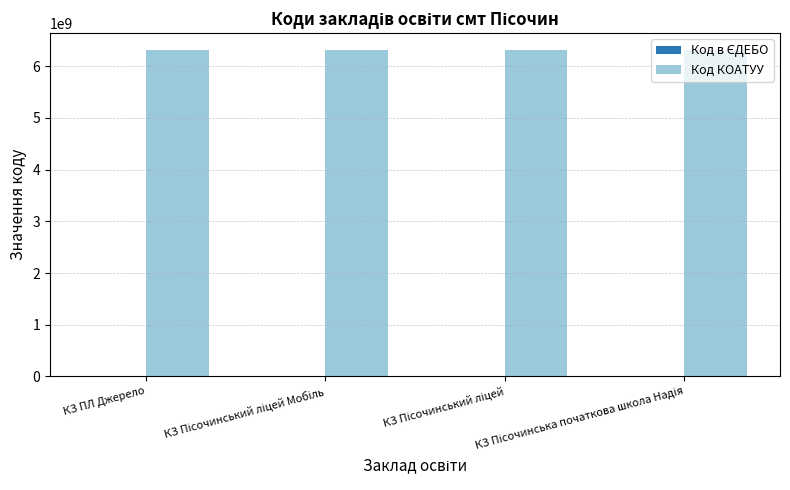

What is the maximum value shown in the chart?

6325157900